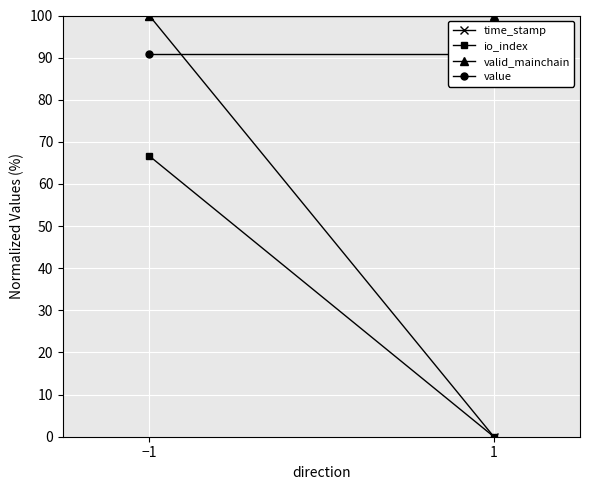

Which series changed the most between −1 and 1?

time_stamp